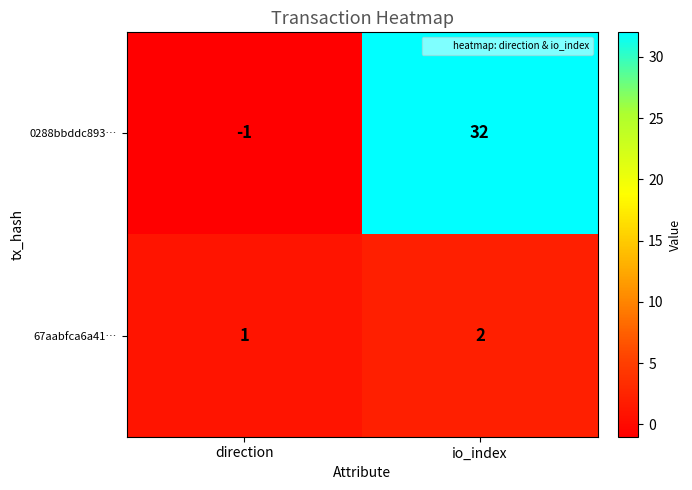

Rank the series at io_index from lowest to highest value.

67aabfca6a41…, 0288bbddc893…